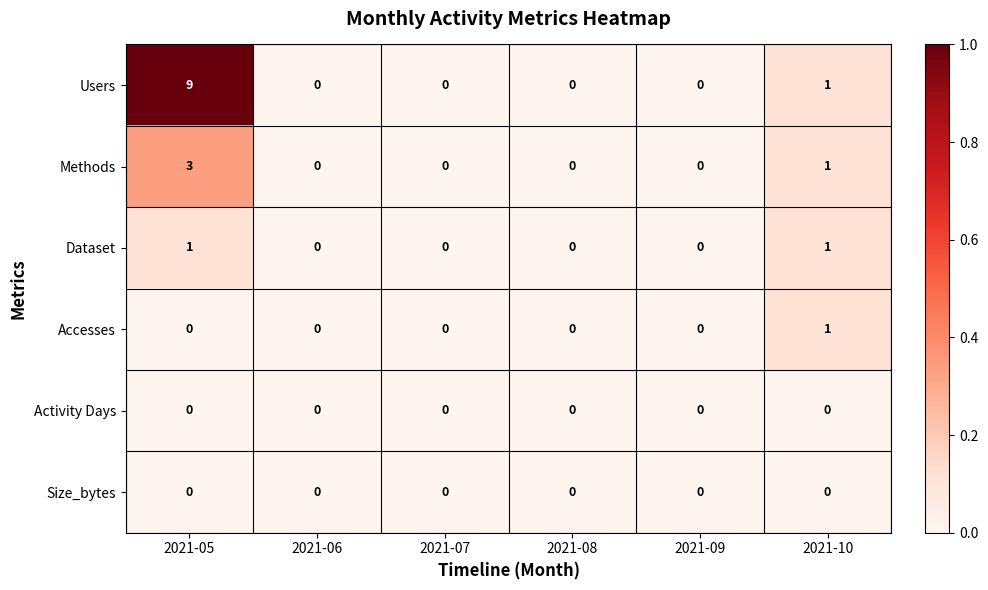

At which category is the sum across all series the highest?

2021-05